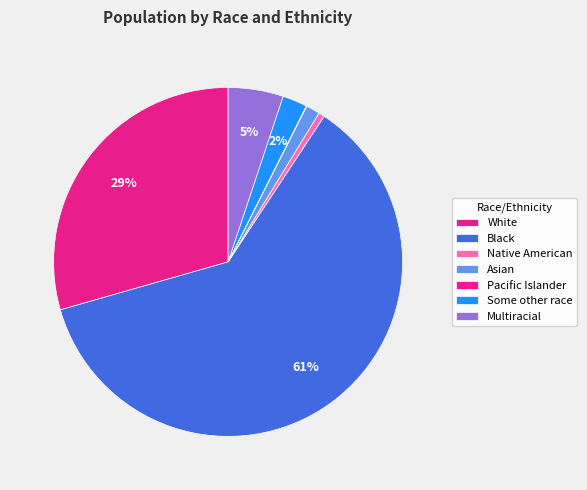

What percentage is the Native American slice, to the nearest percent?

1%